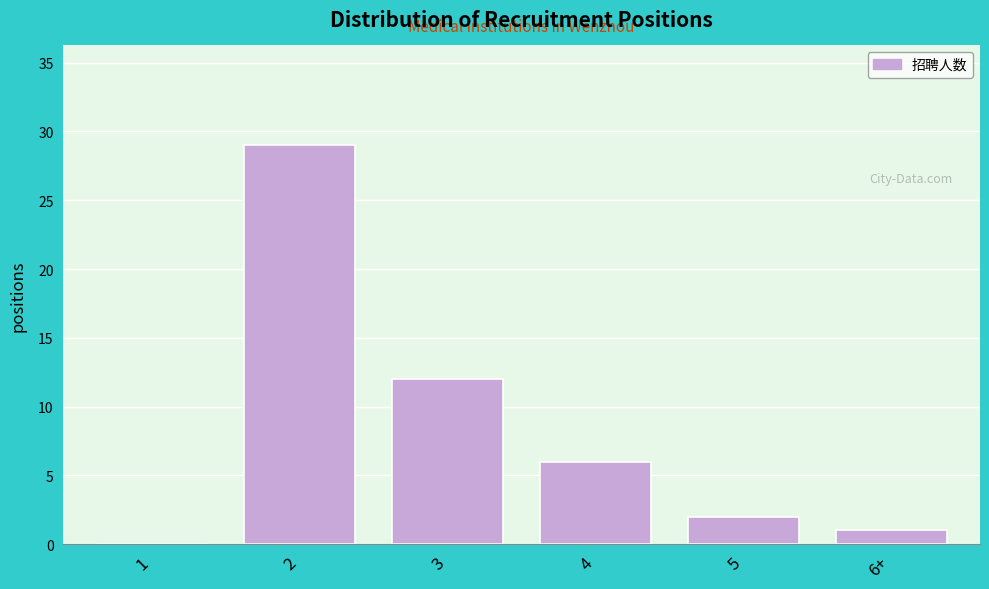

Reading left to right, extract all data points from this chart.

1=0	2=29	3=12	4=6	5=2	6+=1